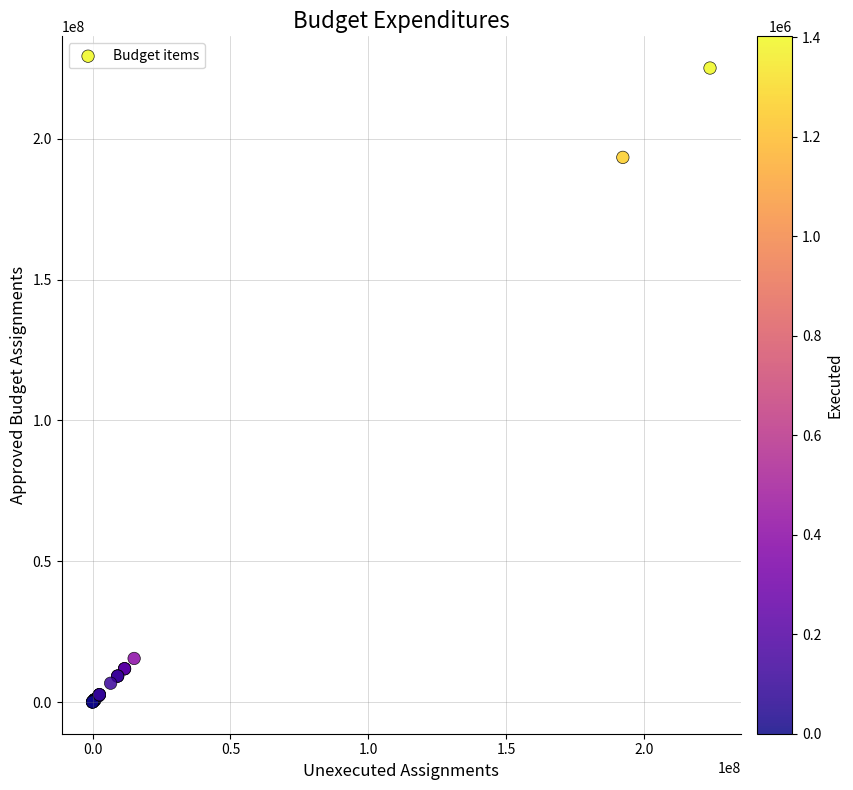

What Y value in the scatter plot is closest to 112590200?

193440600